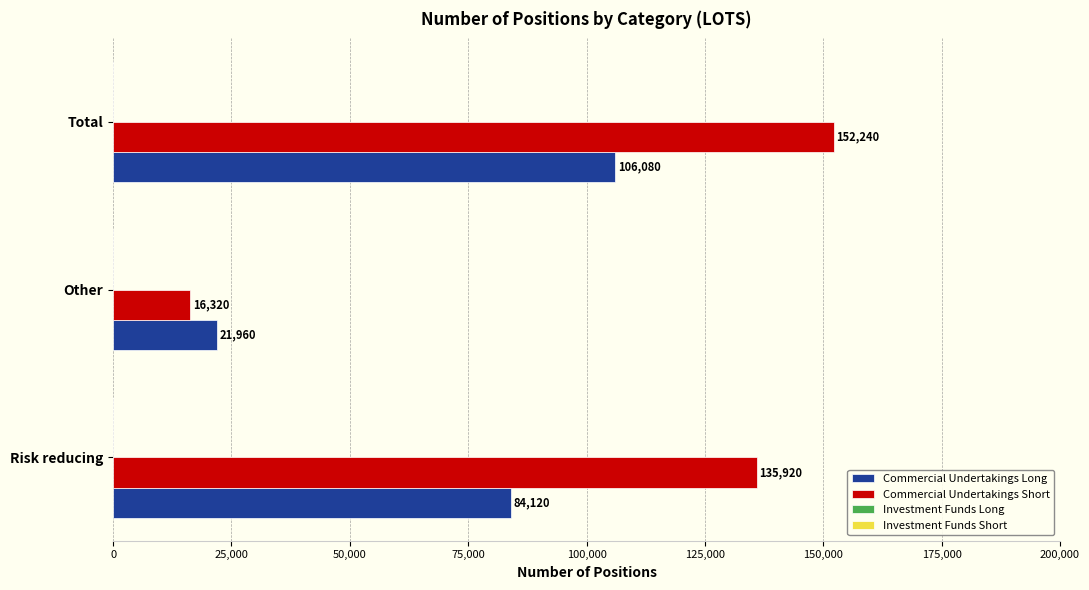

What is the total value across all series at Risk reducing?

220040